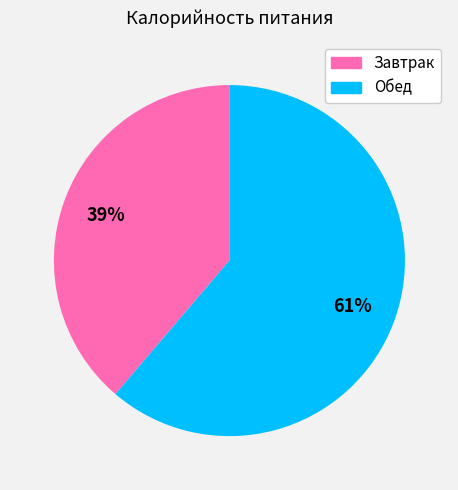

To the nearest percent, what is the average slice percentage?

50%